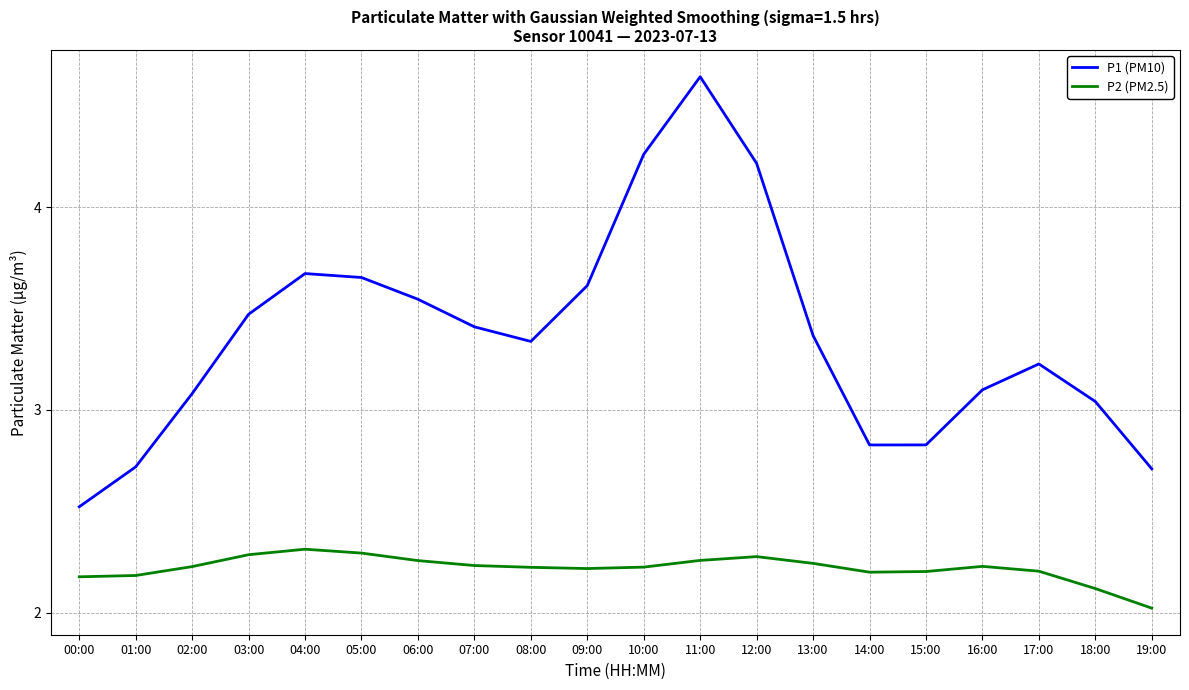

Where is P1 (PM10) nearest to the value 3?

18:00